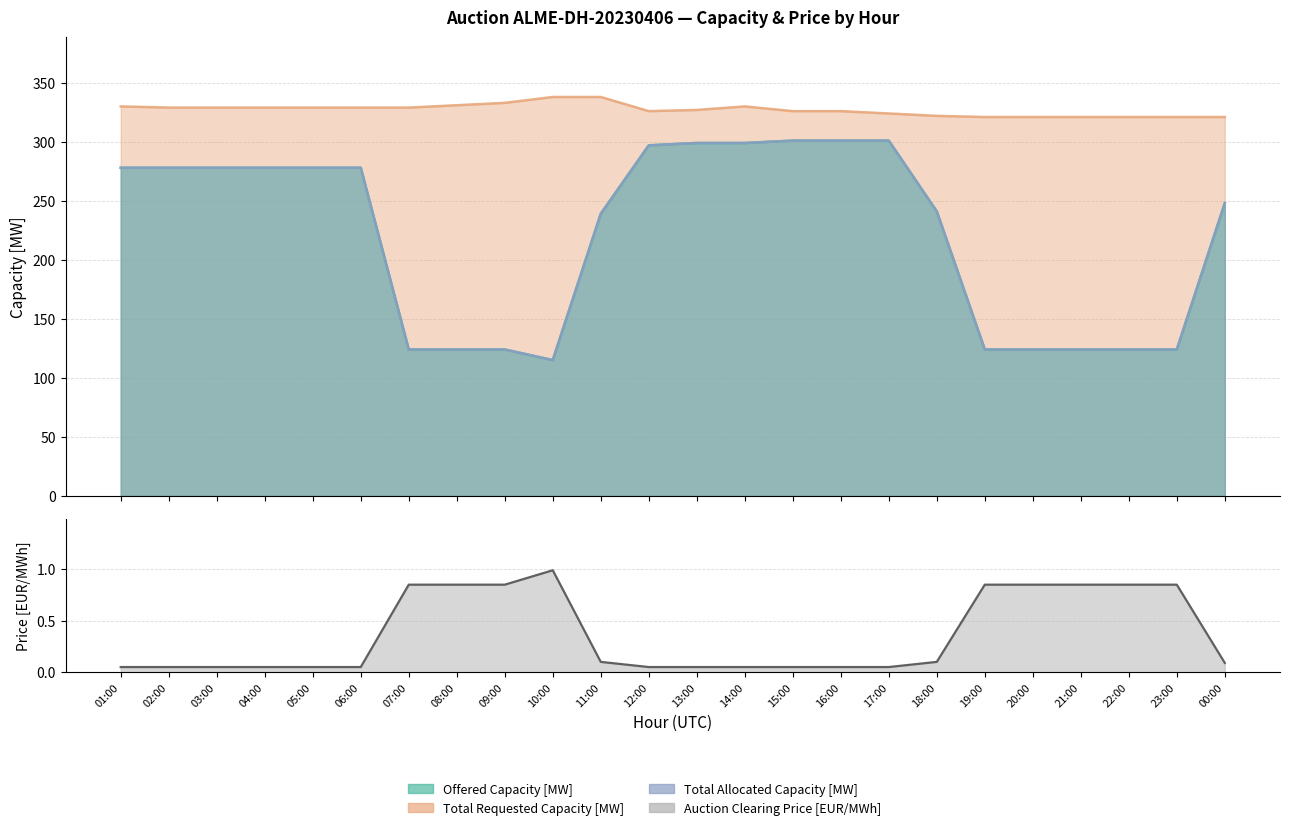

What is the label of the 21st point from the left?

21:00